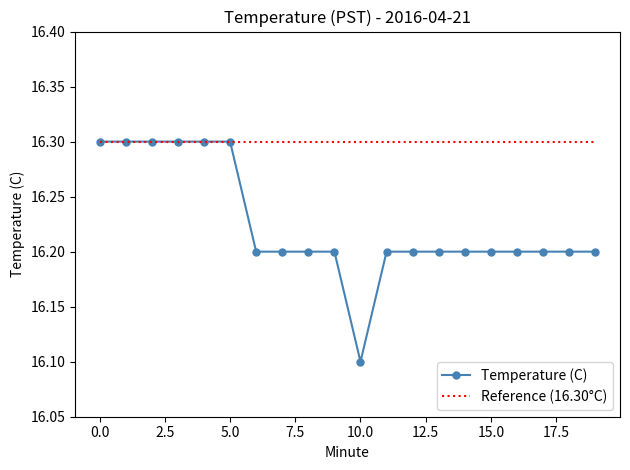

Which series has the widest spread of values?

Temperature (C)